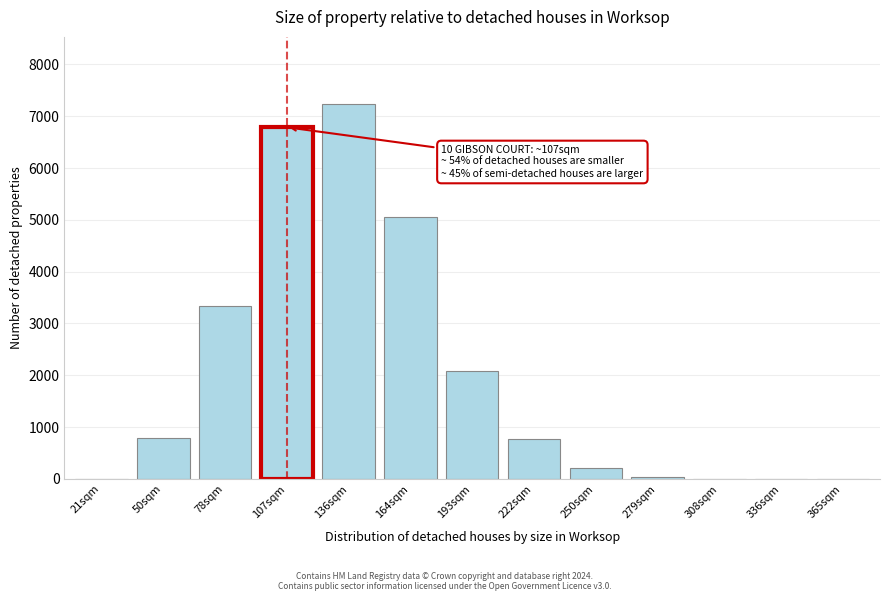

What is the greatest value displayed?

7230